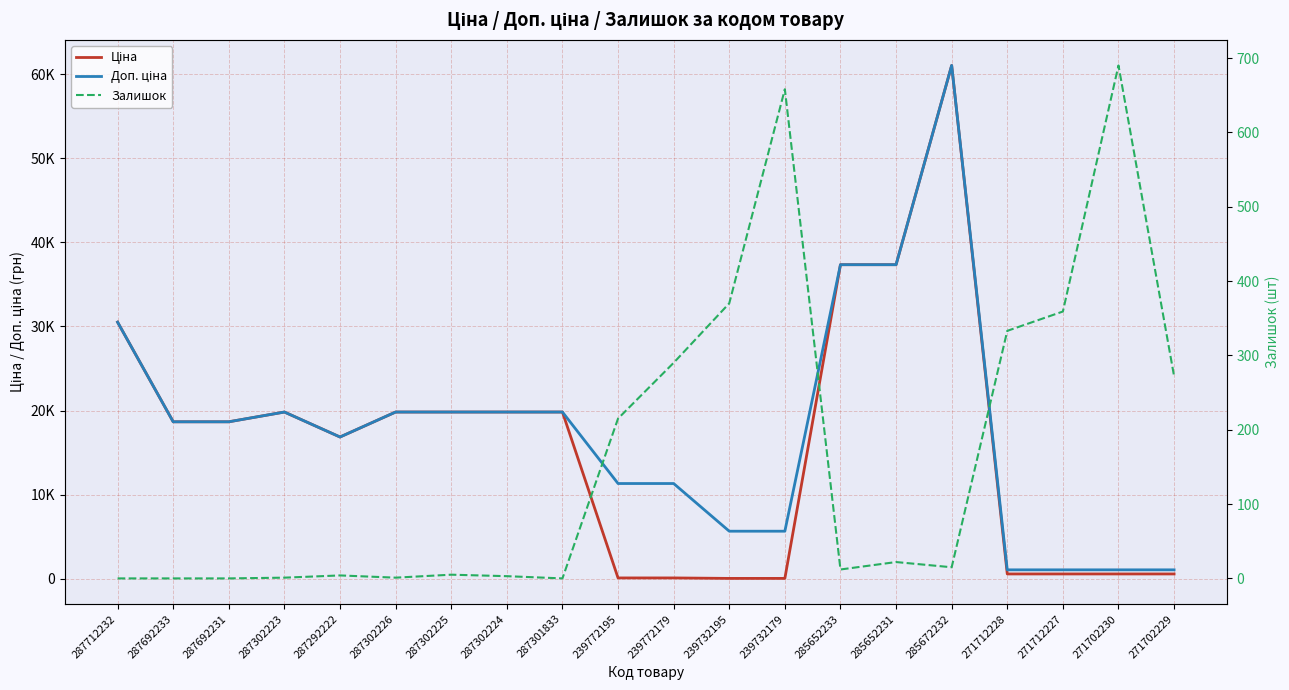

Between 287302225 and 271712228, which series saw the biggest shift?

Ціна